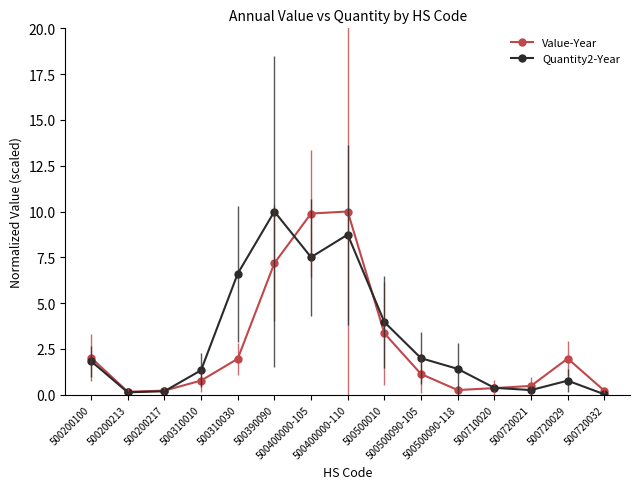

At which category does Quantity2-Year reach its first local peak?

500390090